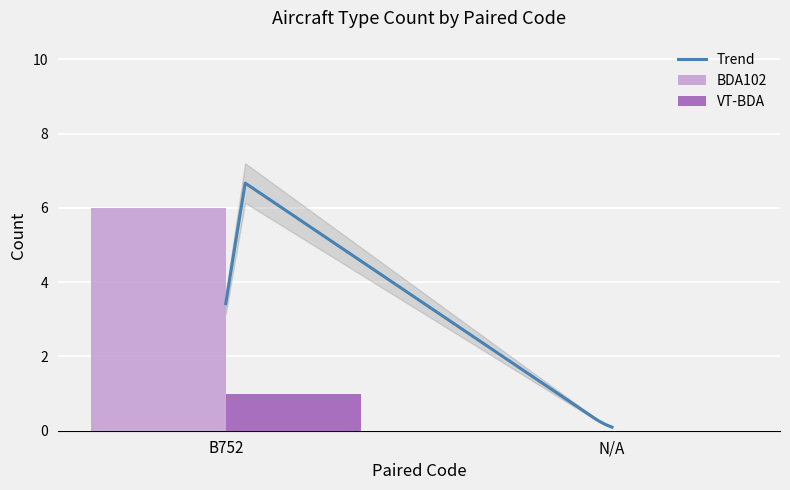

The BDA102 series shows 0 at N/A. True or false?

True